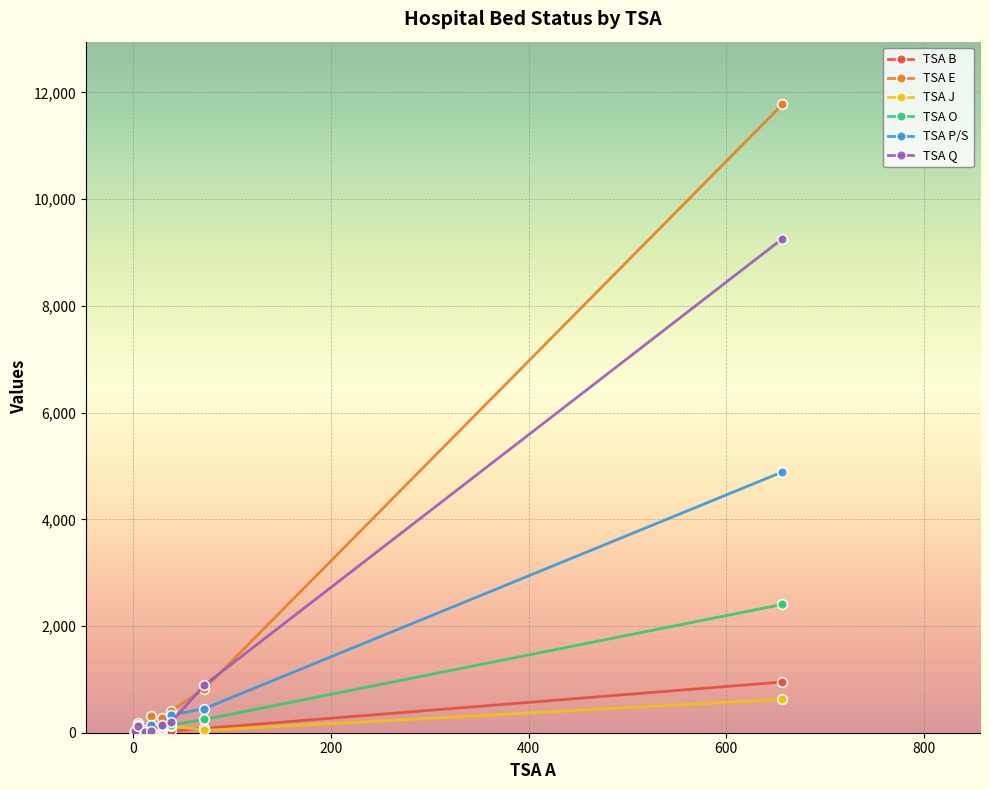

Where do TSA B and TSA O first cross each other?

0 and 200